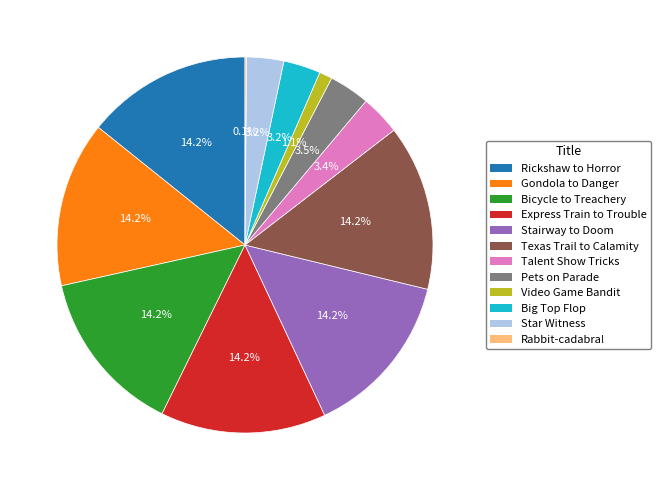

Does Star Witness account for over 50% of the chart?

No